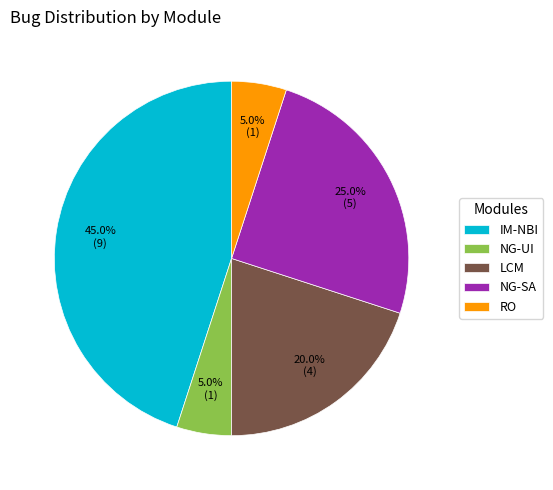

Which category has the biggest portion of the pie?

IM-NBI